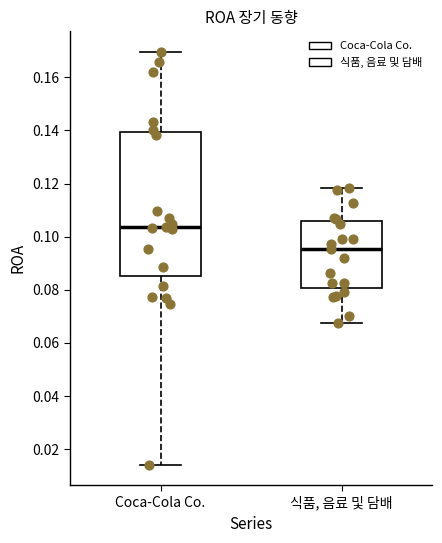

Reading left to right, read every box against the y-axis: the position of its median line, the range the box covers, and the ends of its whiskers. The values are not printed on the chart, so give them approximately, as read against the axis.

Coca-Cola Co.: median 0.104, box 0.086 to 0.140, whiskers 0.014 to 0.170
식품, 음료 및 담배: median 0.096, box 0.080 to 0.106, whiskers 0.068 to 0.118